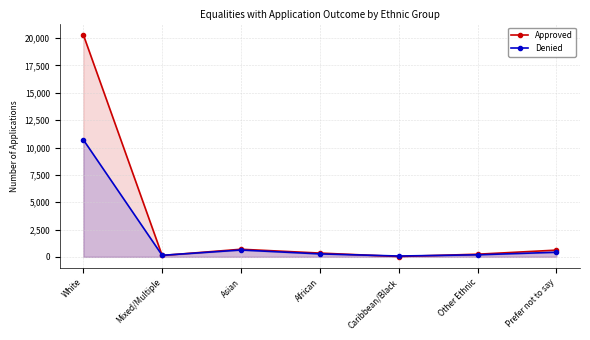

At how many categories does at least one series exceed 5425?

1